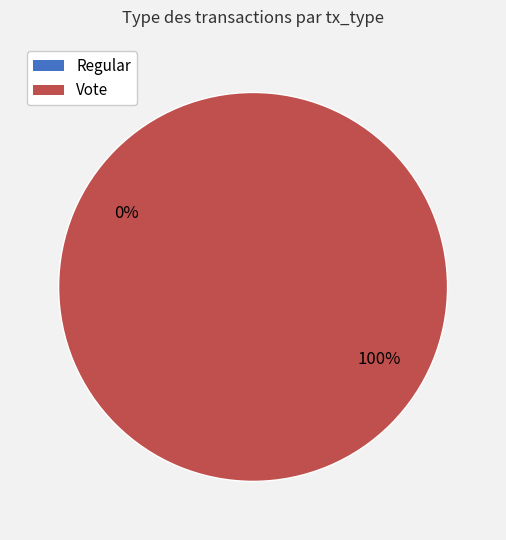

To the nearest percent, what is the difference between the largest and smallest slice percentages?

100%